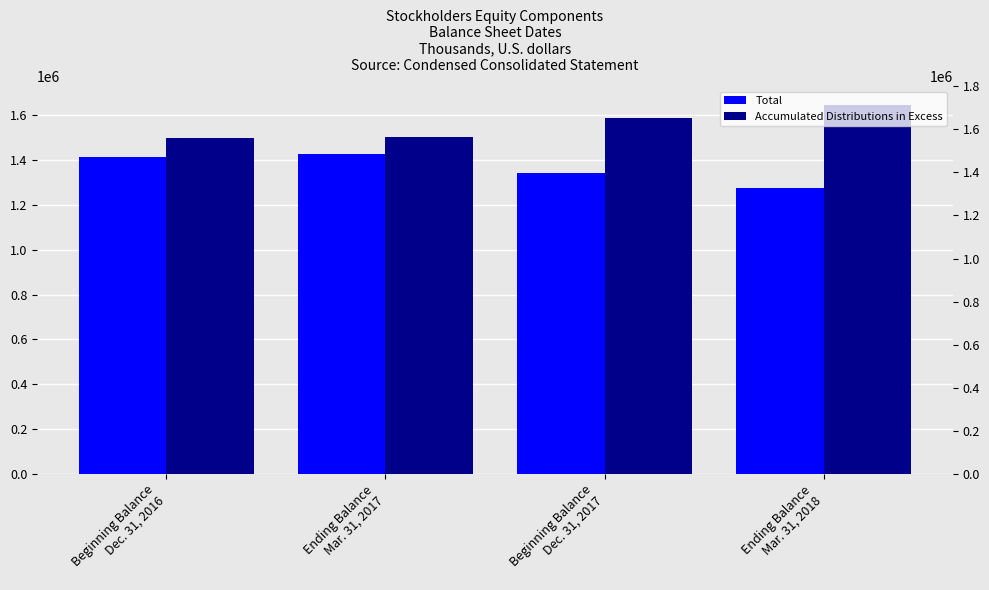

Reading left to right, extract all data points from this chart.

Total: 1412491	1429994	1340835	1274384
Accumulated Distributions in Excess: 1500966	1502217	1589724	1647804